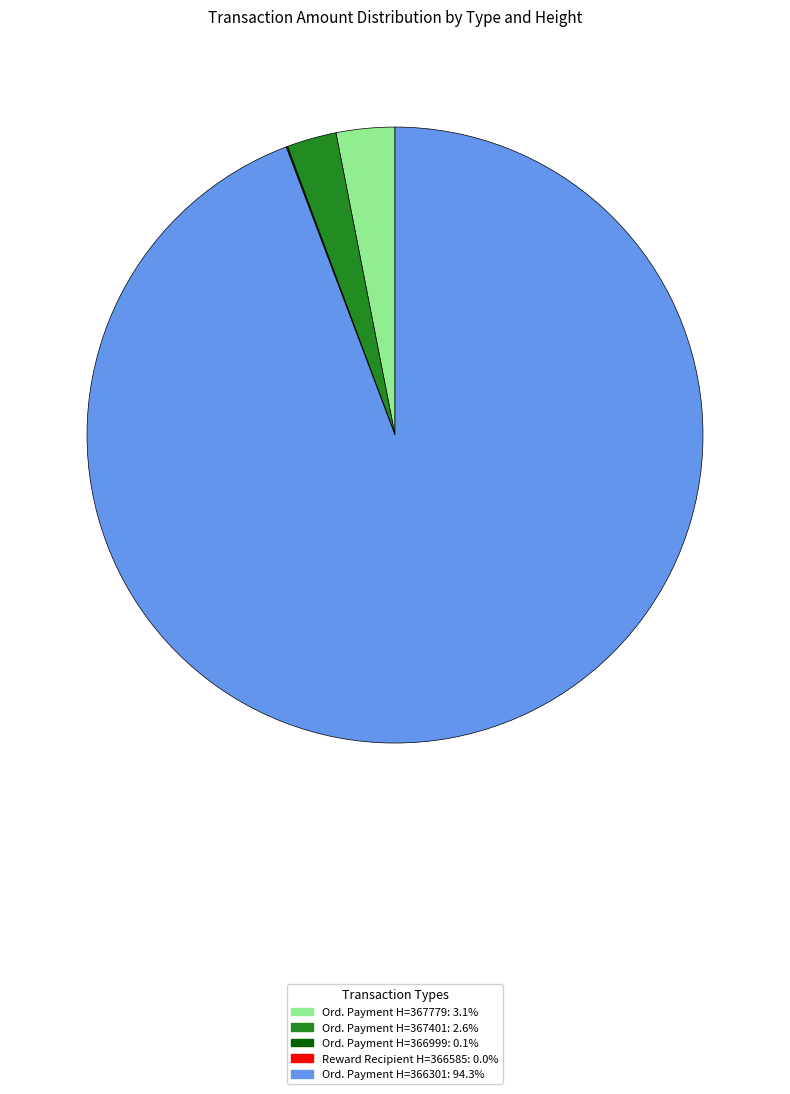

Is there a majority slice in this chart?

Yes